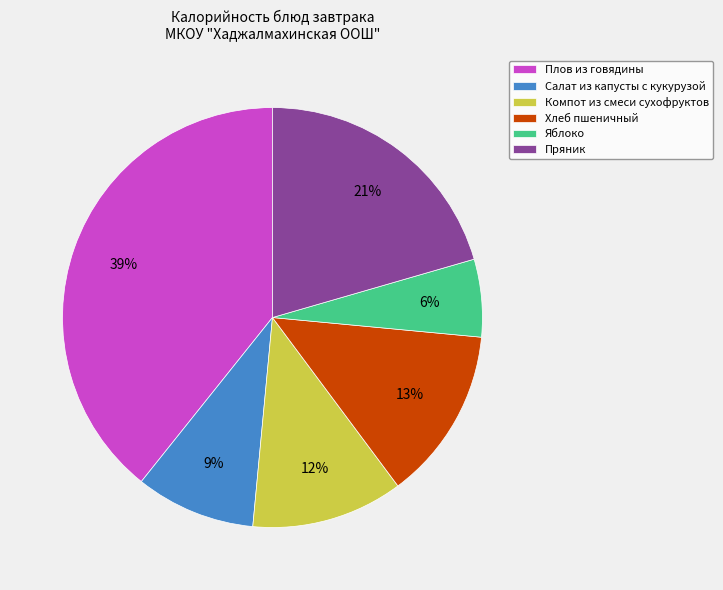

To the nearest percent, what portion does Яблоко represent?

6%